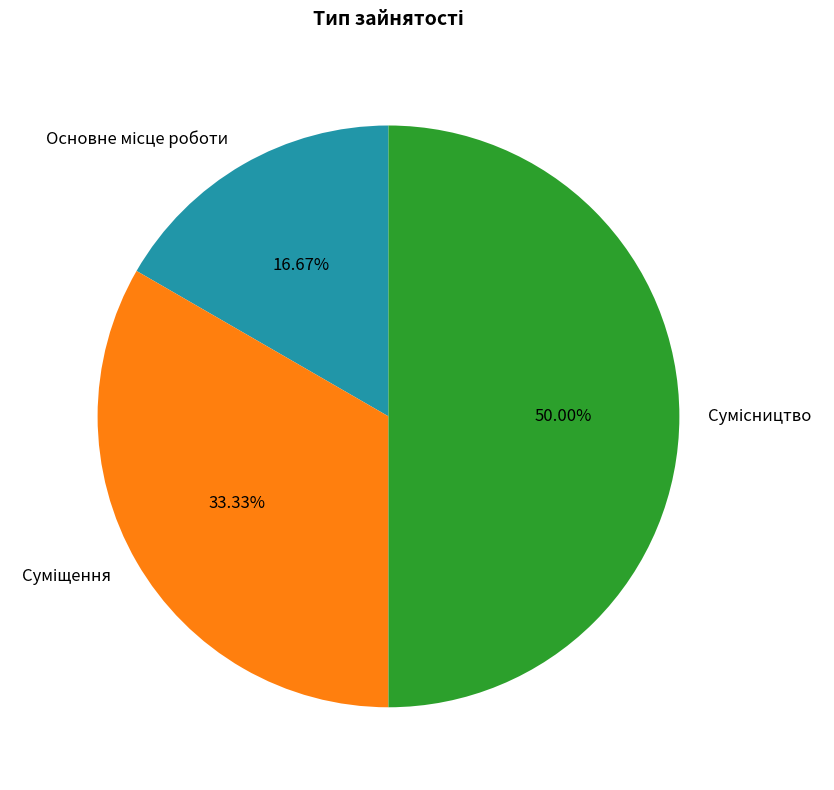

Do Суміщення and Основне місце роботи together represent more than half of the pie?

No